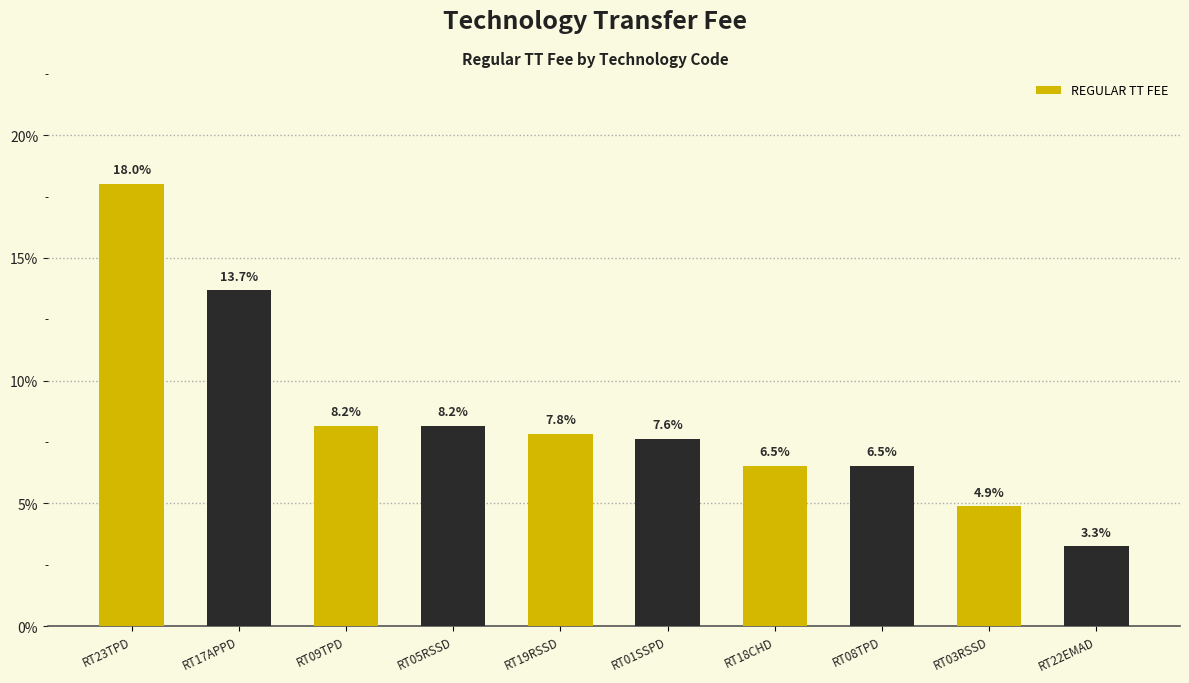

How many data points are less than 7?

4